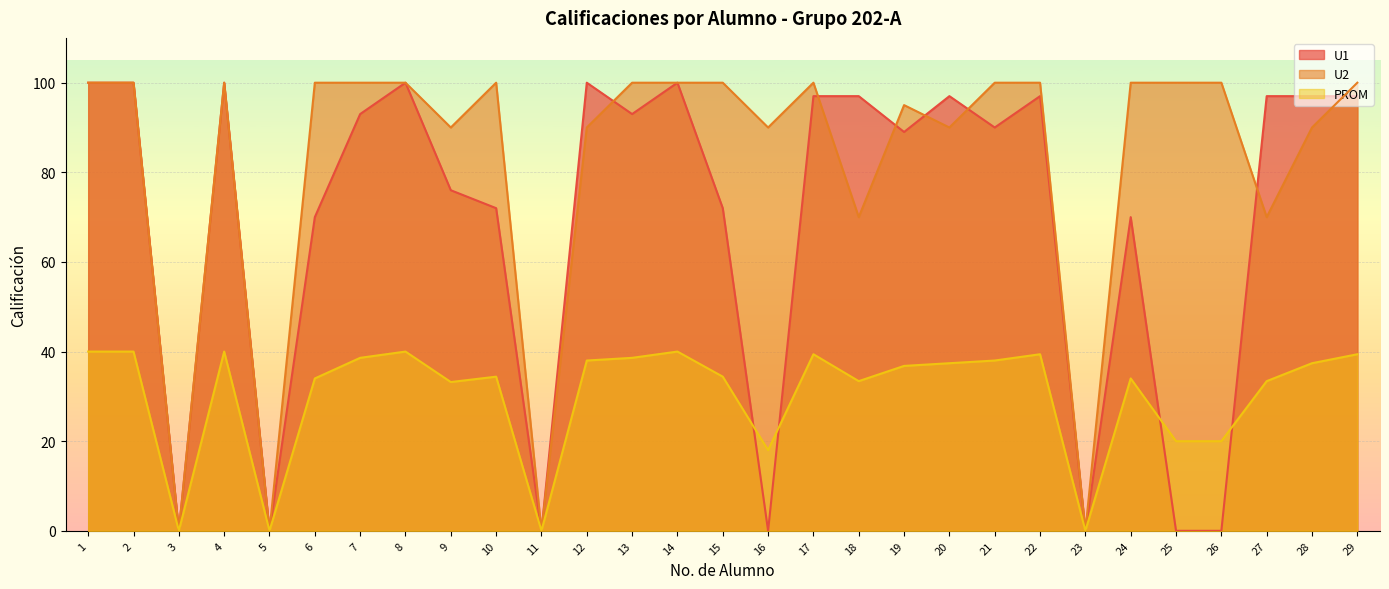

How many positive values does the U2 series have?

25